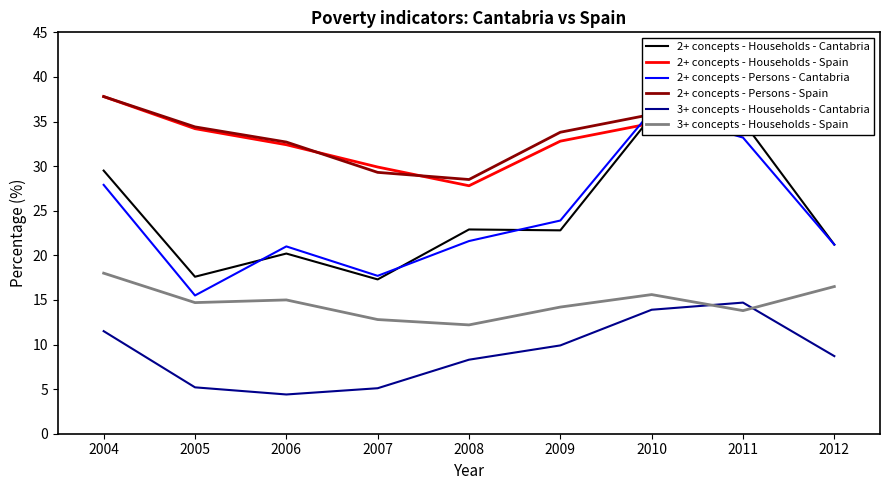

Where is 2+ concepts - Persons - Cantabria nearest to the value 25?

2009